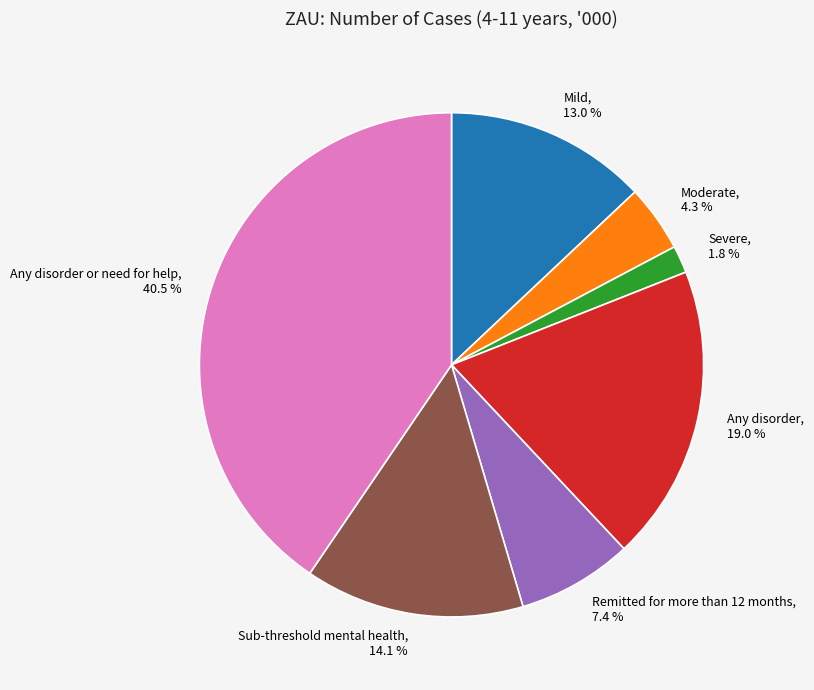

True or false: Any disorder accounts for 19% of the total.

True